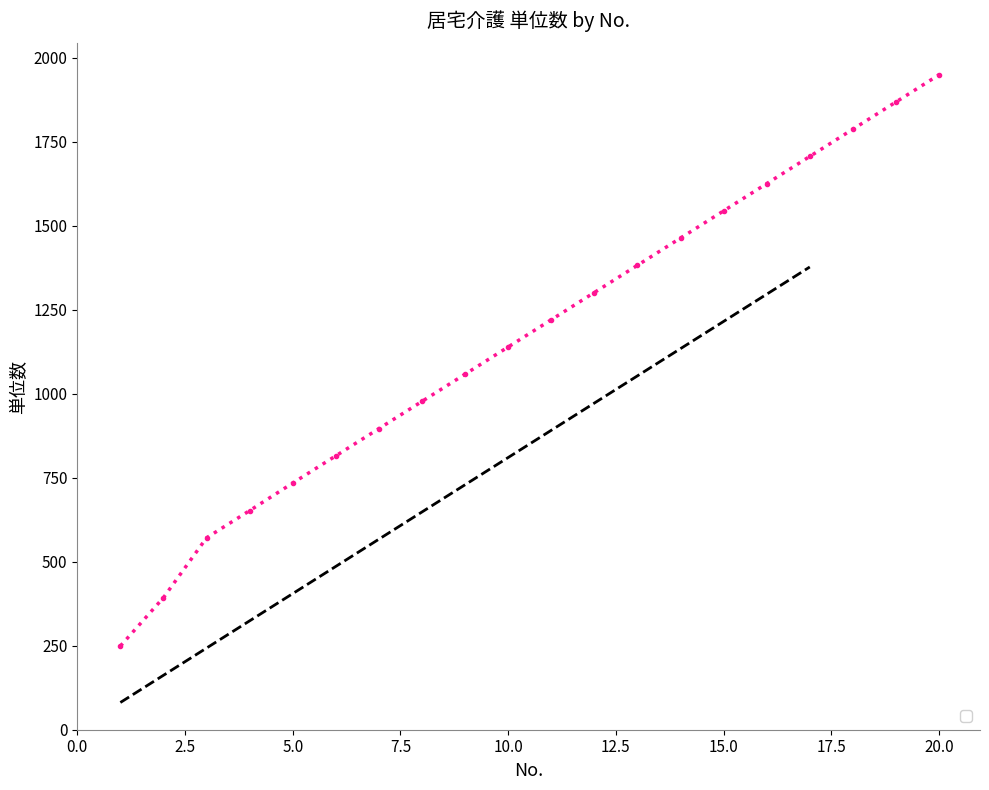

Which category has the lowest value across all series?

1